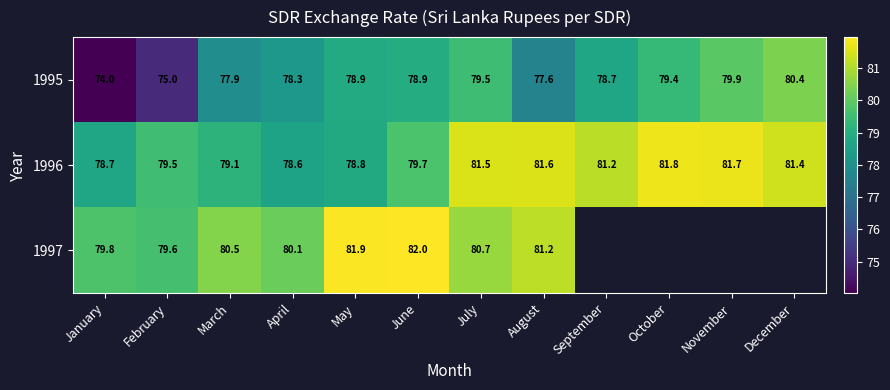

Which has a higher value, January or December?

December